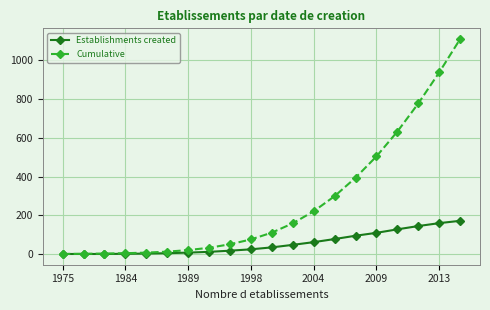

How many lines are shown in the chart?

2